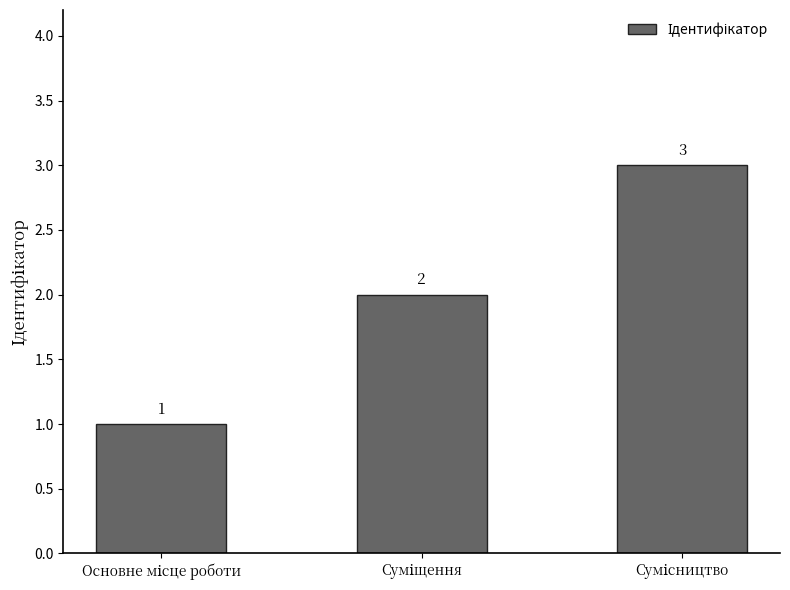

What is the maximum value shown in the chart?

3